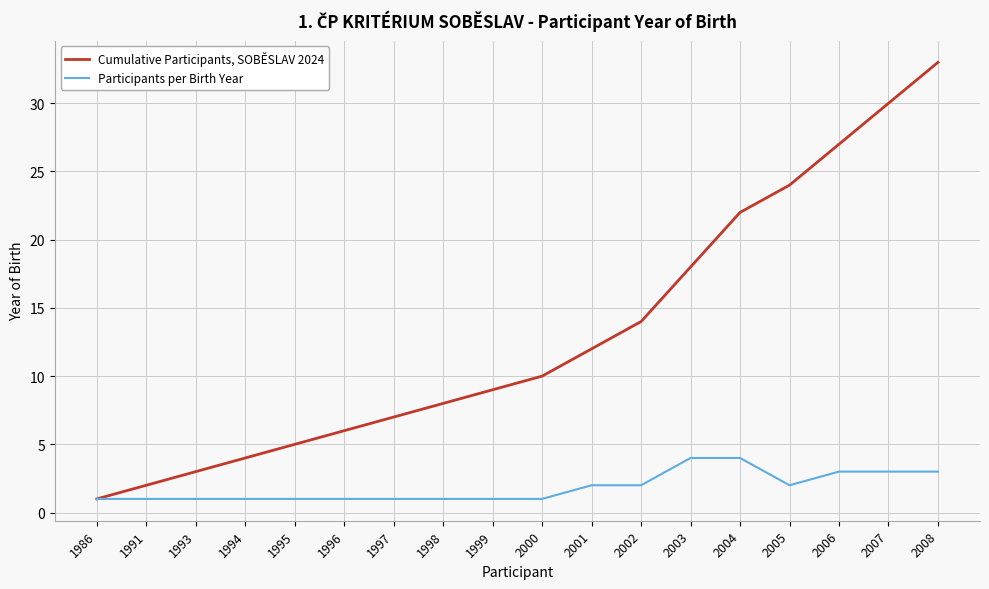

Where is Cumulative Participants, SOBĚSLAV 2024 nearest to the value 17?

2003